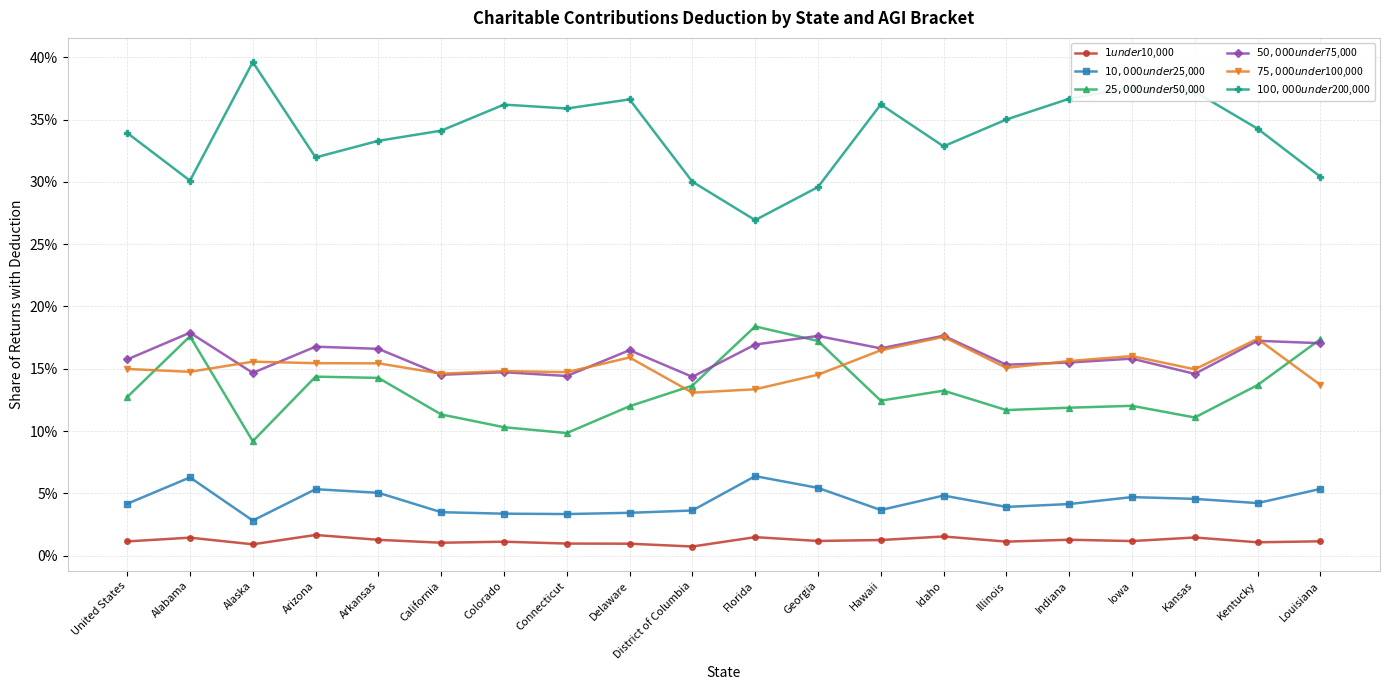

True or false: $75,000 under $100,000 and $100,000 under $200,000 intersect in this chart.

False